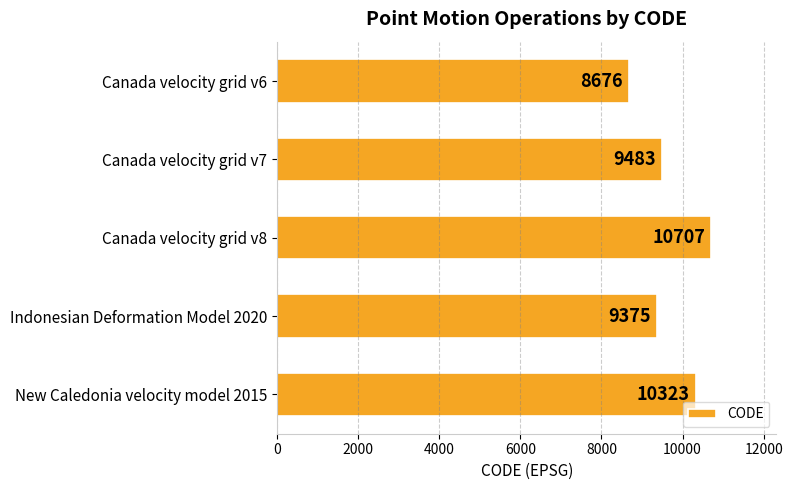

Between New Caledonia velocity model 2015 and Canada velocity grid v7, which is larger?

New Caledonia velocity model 2015